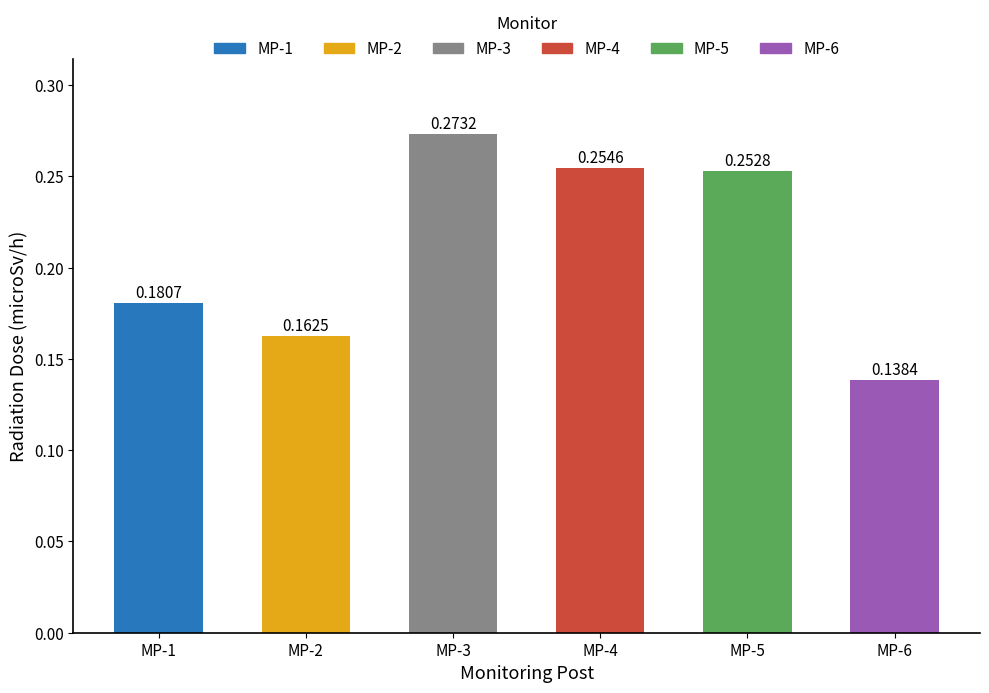

What is the smallest value displayed?

0.1